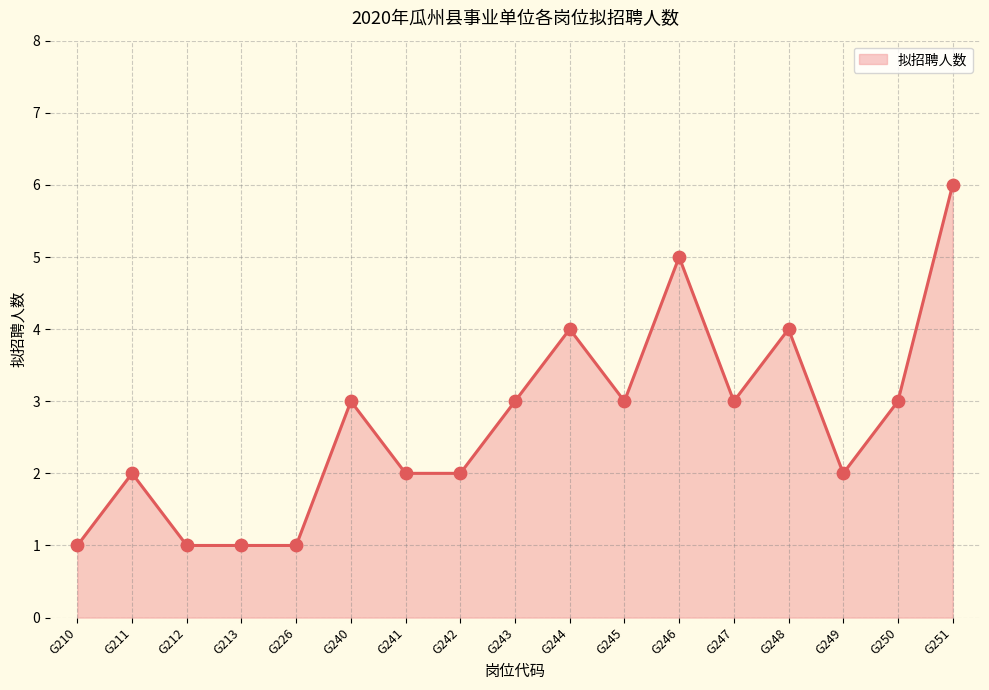

What is the ratio of the value at G249 to the value at G240?

0.7